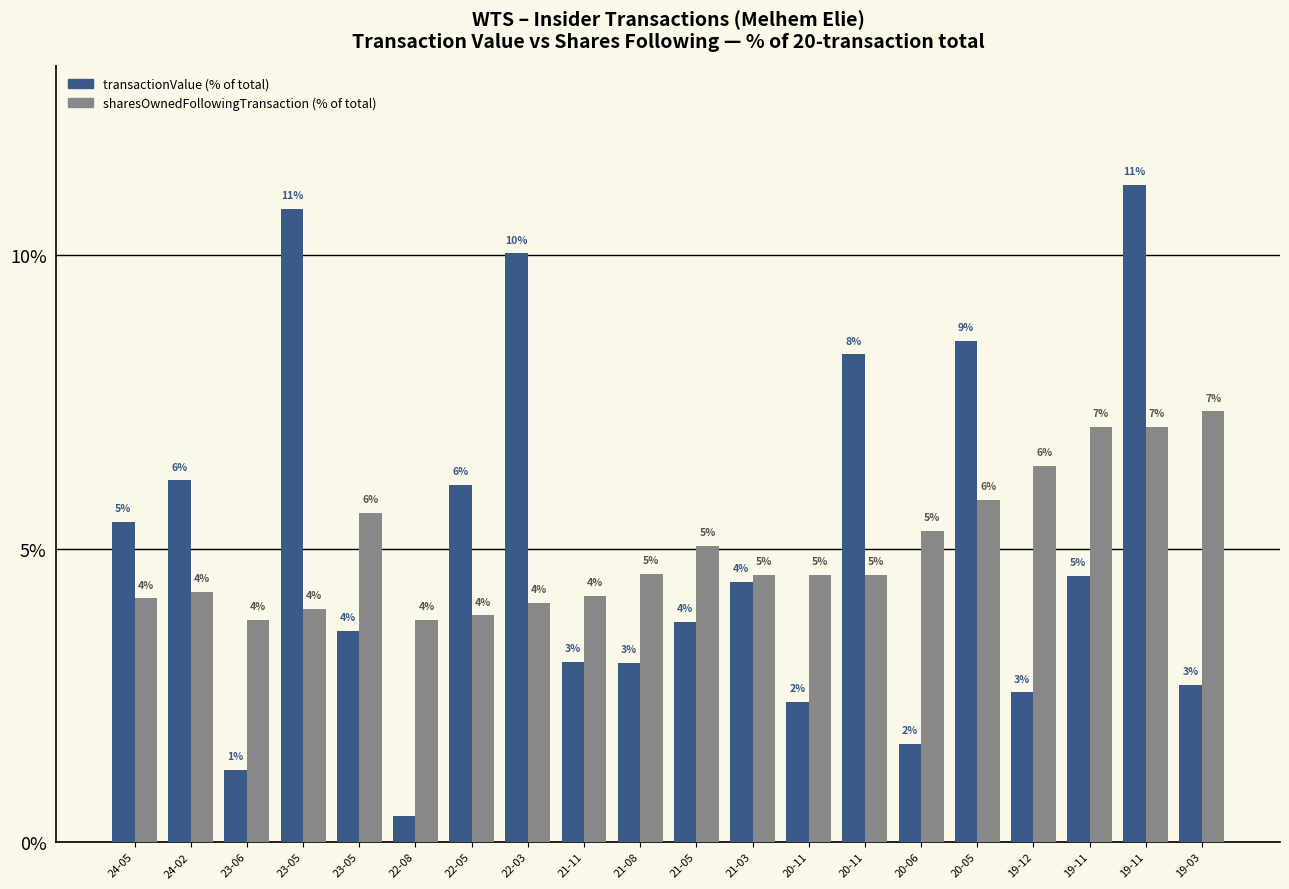

How many series are shown in this chart?

2